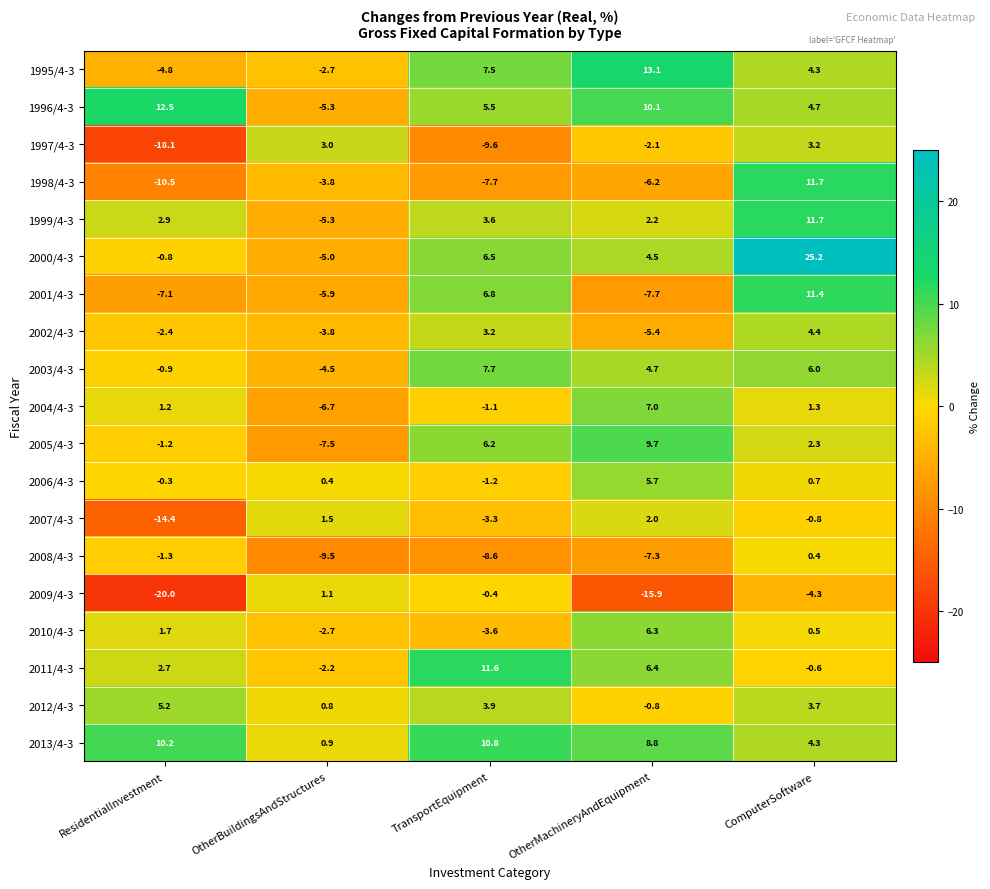

What is the smallest value displayed?

-20.0